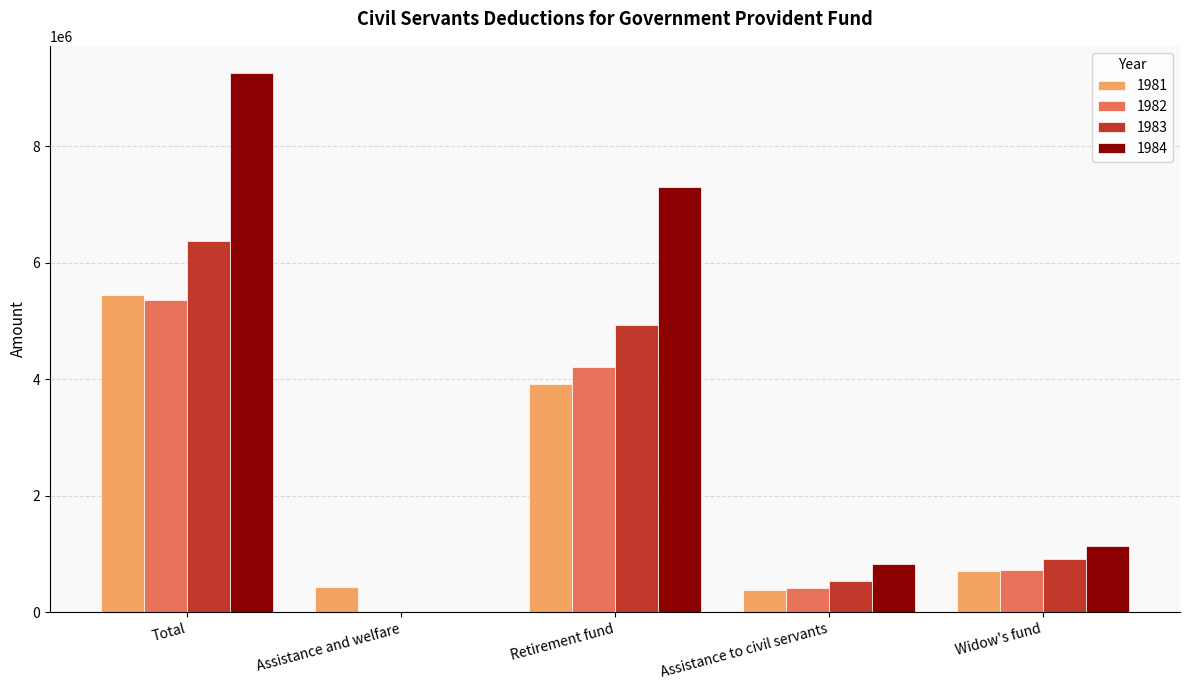

The value of 1982 at Assistance and welfare is 0. True or false?

True